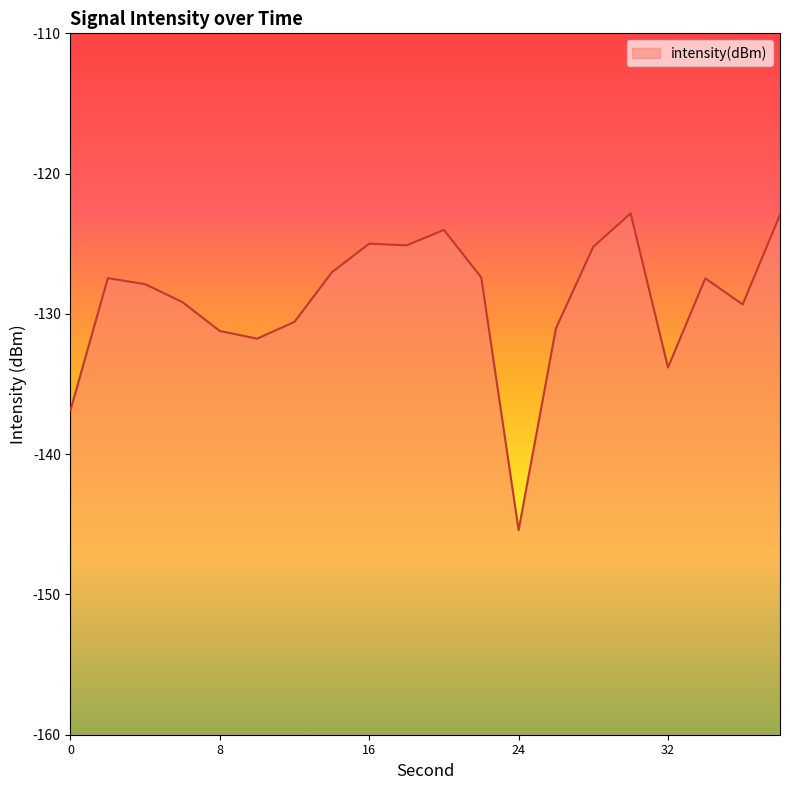

How many interior local valleys (lower than both neighbors) does the data have?

5